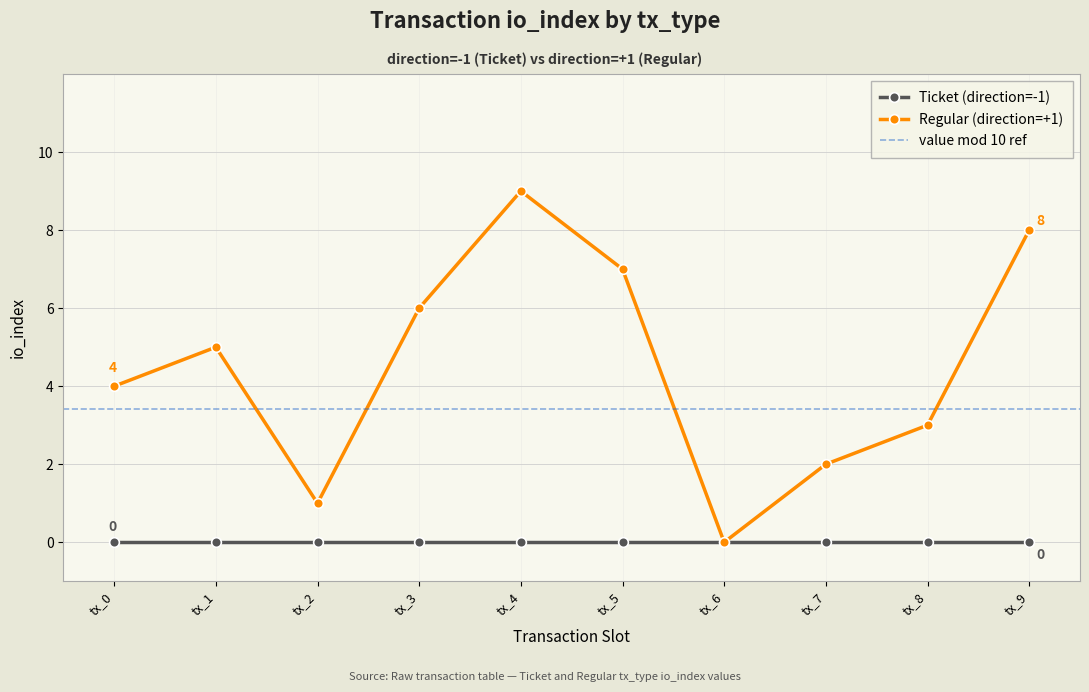

Which has a higher value, tx_5 or tx_8?

tx_5